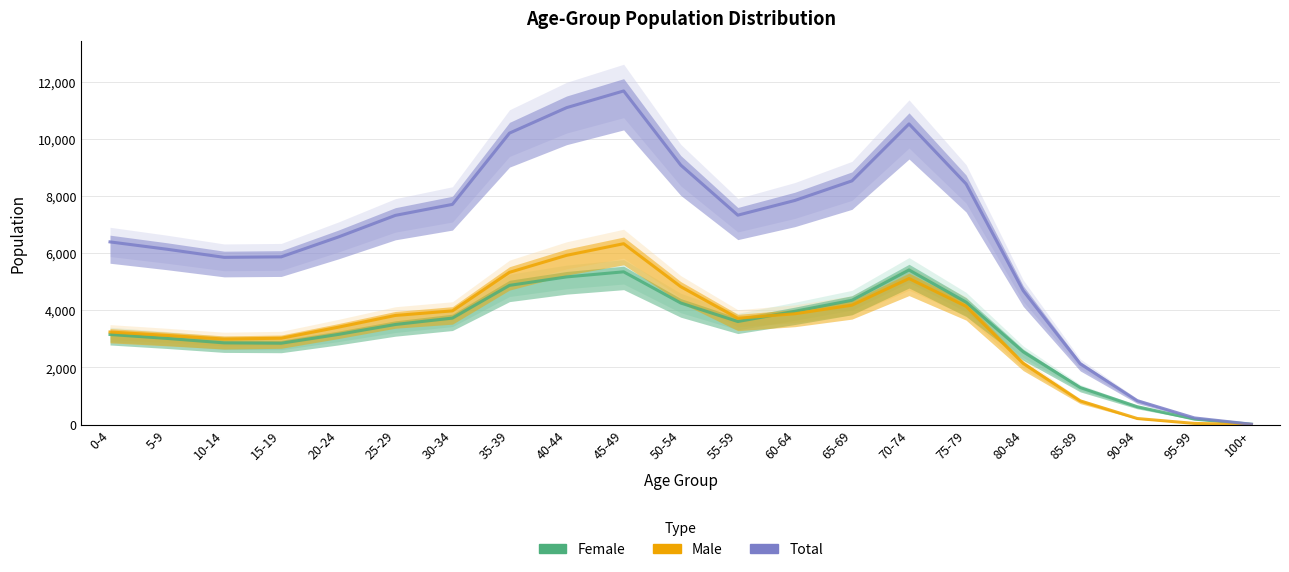

What is the approximate value of Total at 10-14?

5852